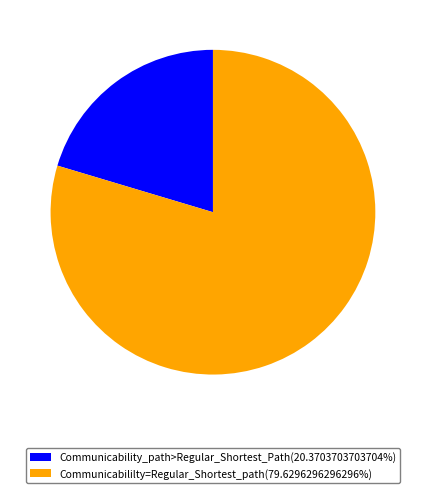

Is the sum of Communicability_path>Regular_Shortest_Path(20.3703703703704%) and Communicabililty=Regular_Shortest_path(79.6296296296296%) greater than half?

Yes